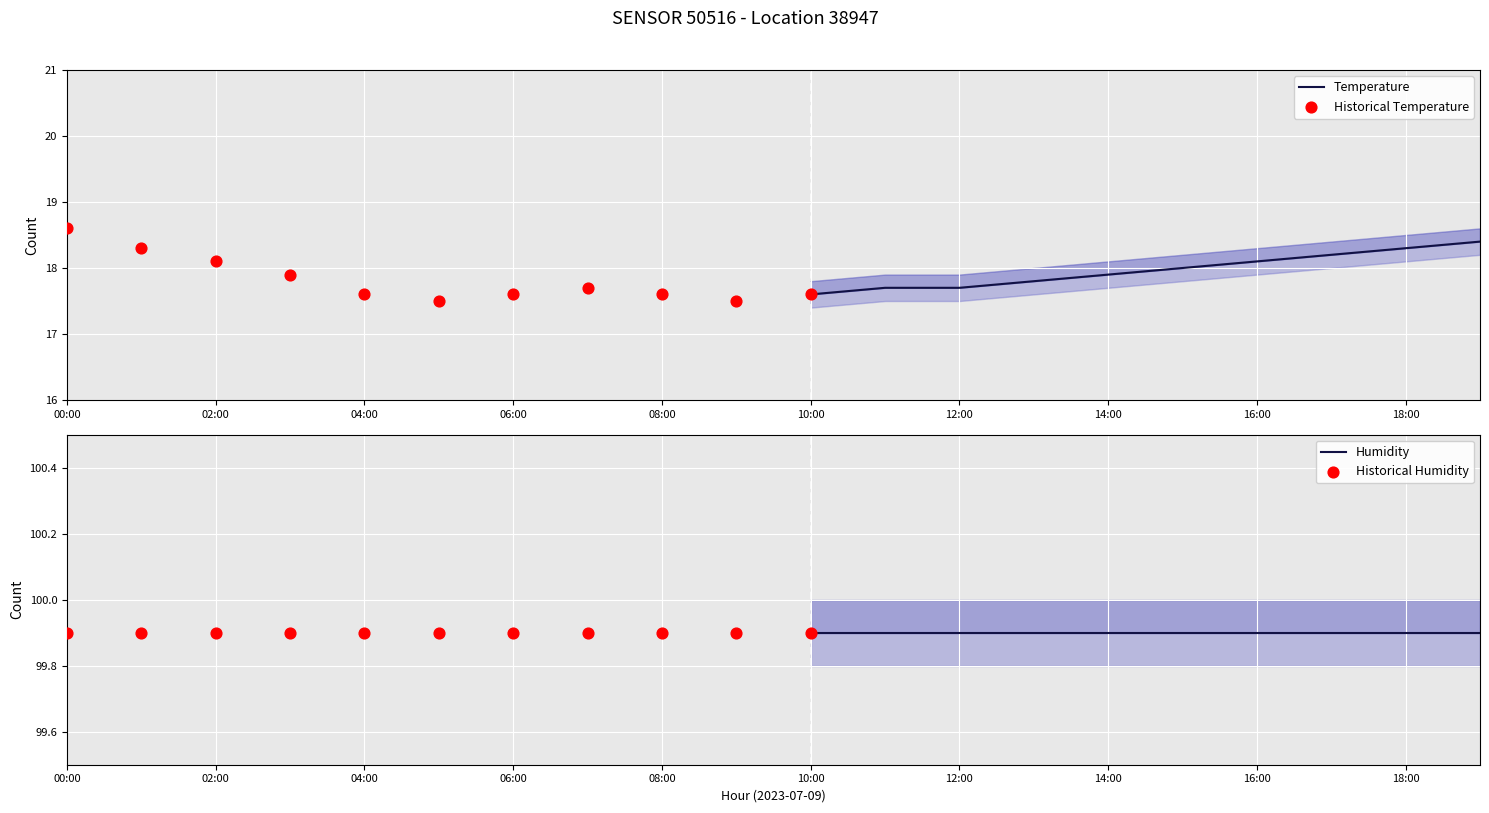

Which series reaches the maximum Y coordinate?

humidity